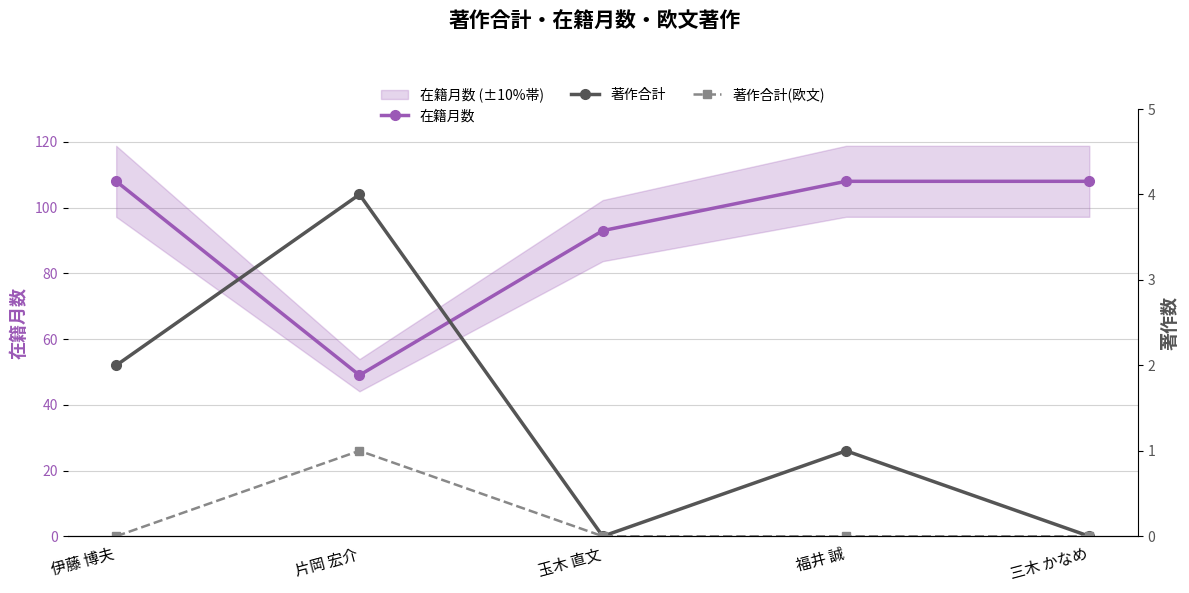

Does the chart display data point markers on the line(s)?

Yes